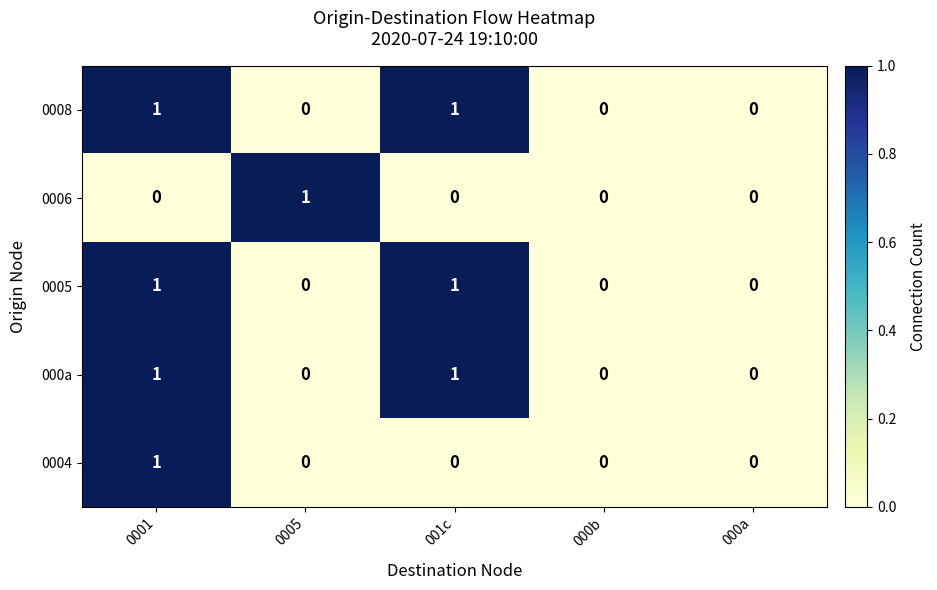

The 0004 series shows 0 at 000a. True or false?

True